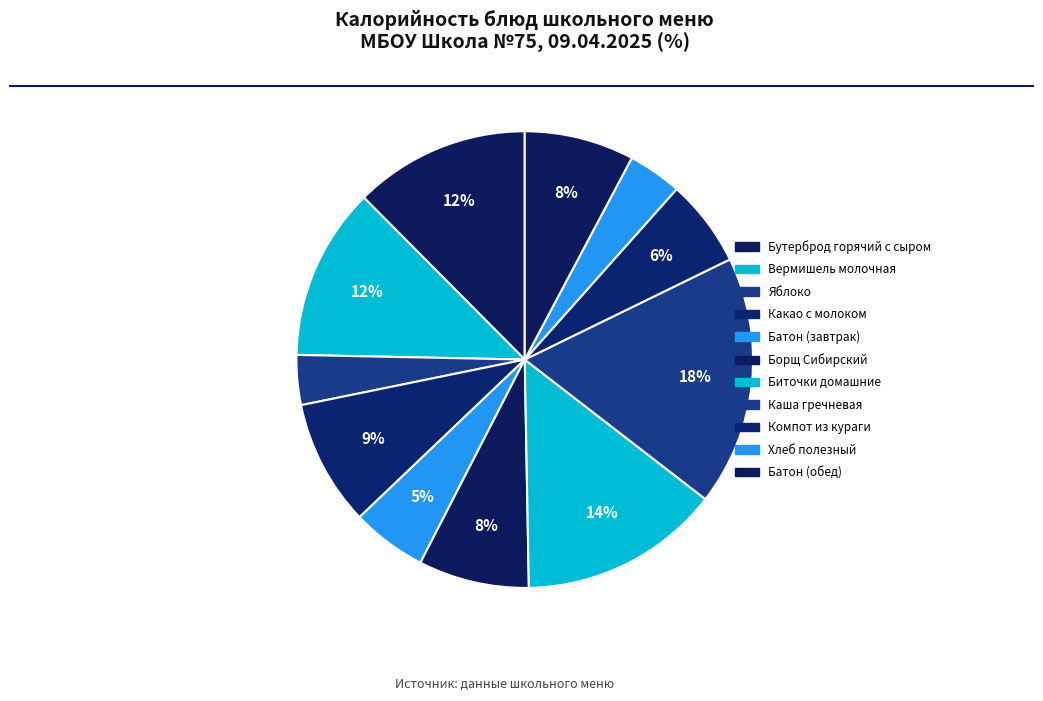

Does Бутерброд горячий с сыром account for over 50% of the chart?

No